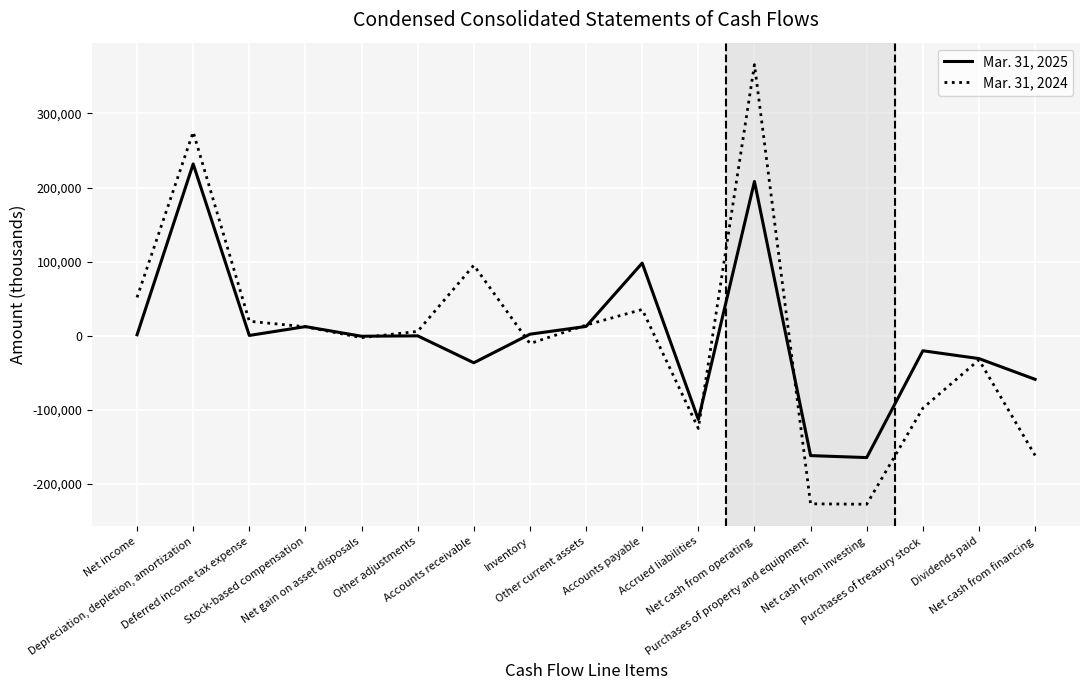

What is the total value across all series at Purchases of treasury stock?

-118077